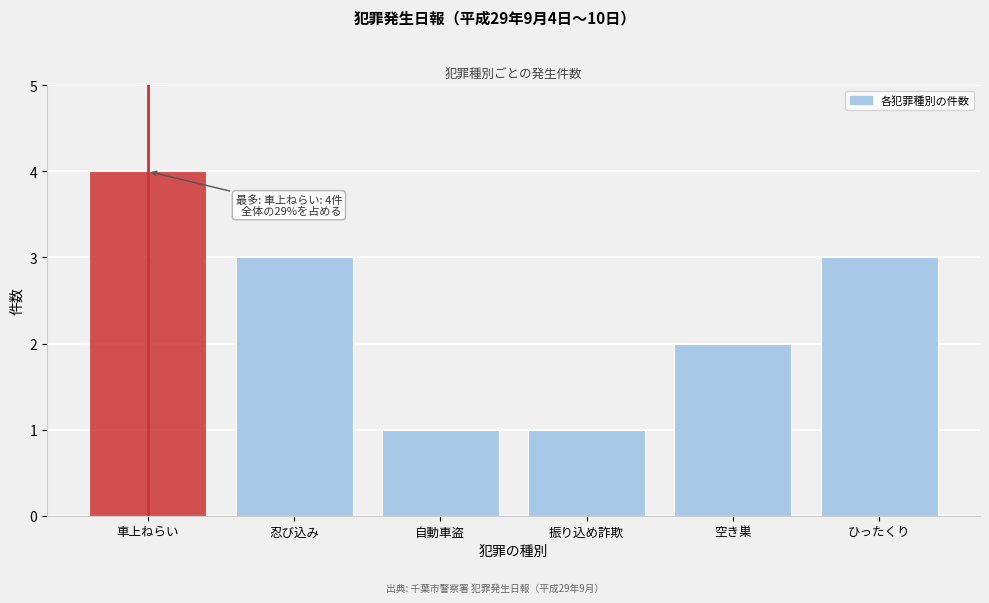

Reading left to right, list all the values displayed in this chart.

4	3	1	1	2	3